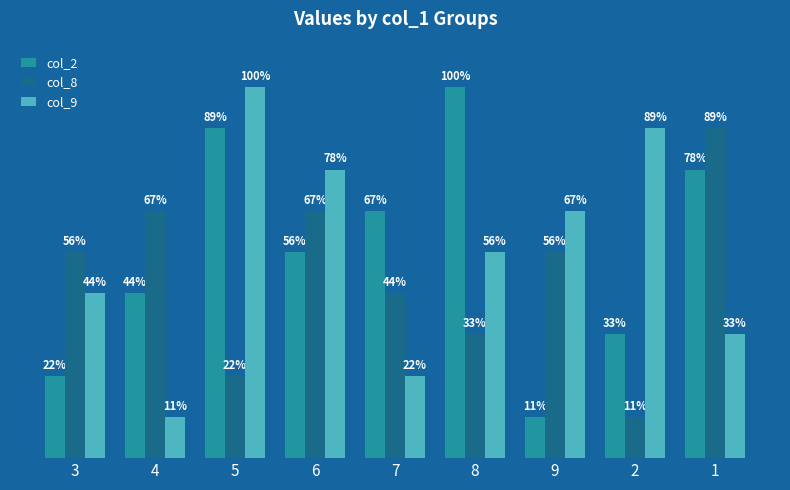

What are all the series names shown in the legend?

col_2, col_8, col_9